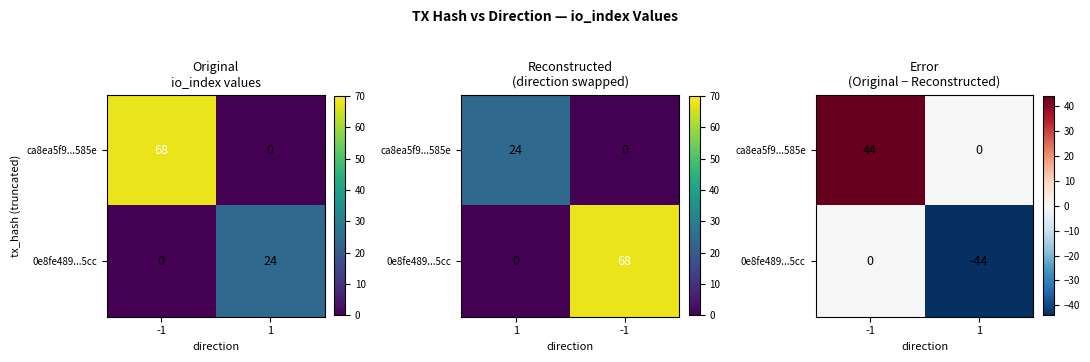

Which category has the lowest value in the 0e8fe489...5cc series?

1